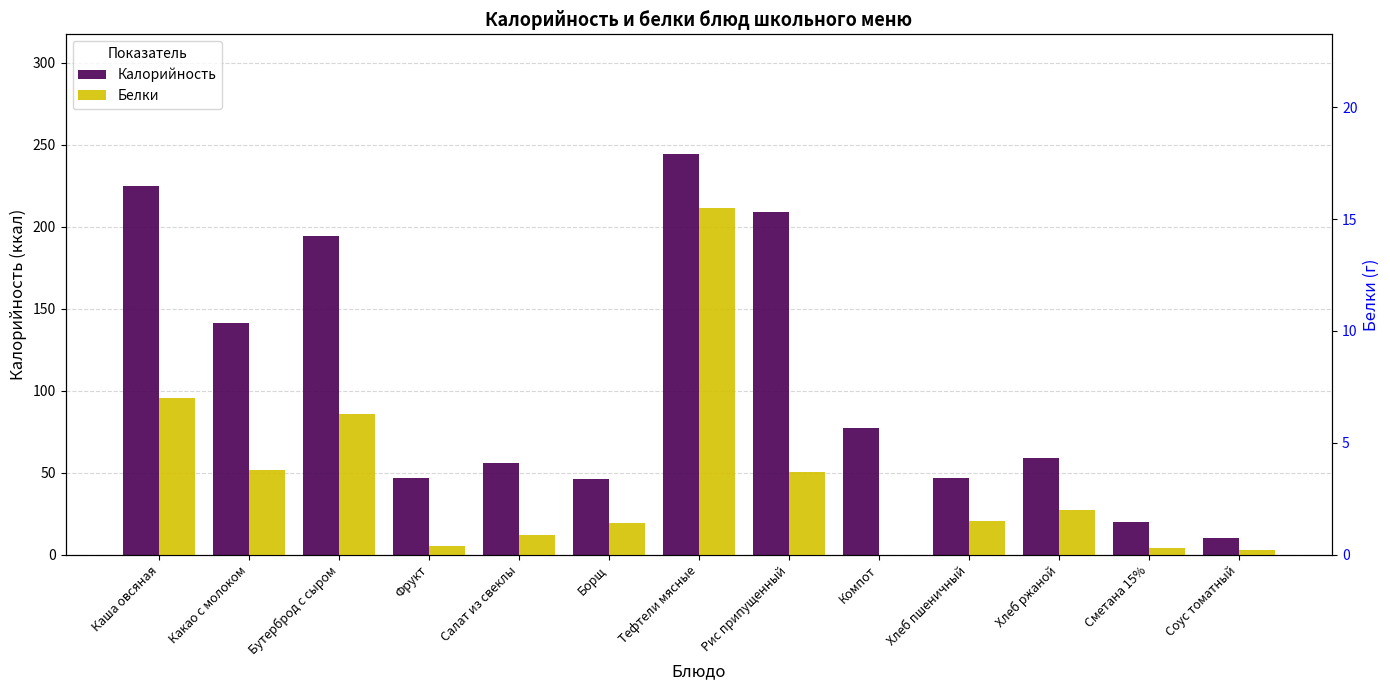

At which label does Калорийность first exceed 59?

Каша овсяная